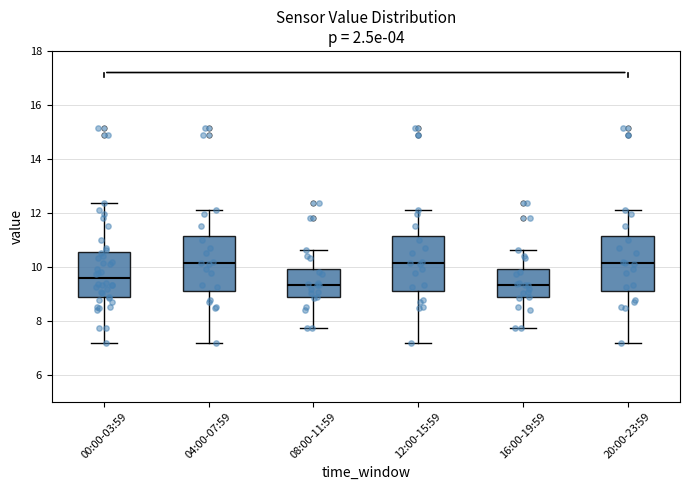

Where does the upper whisker of the box for 00:00-03:59 end on the y-axis? The values are not printed on the chart, so give them approximately, as read against the axis.

12.4